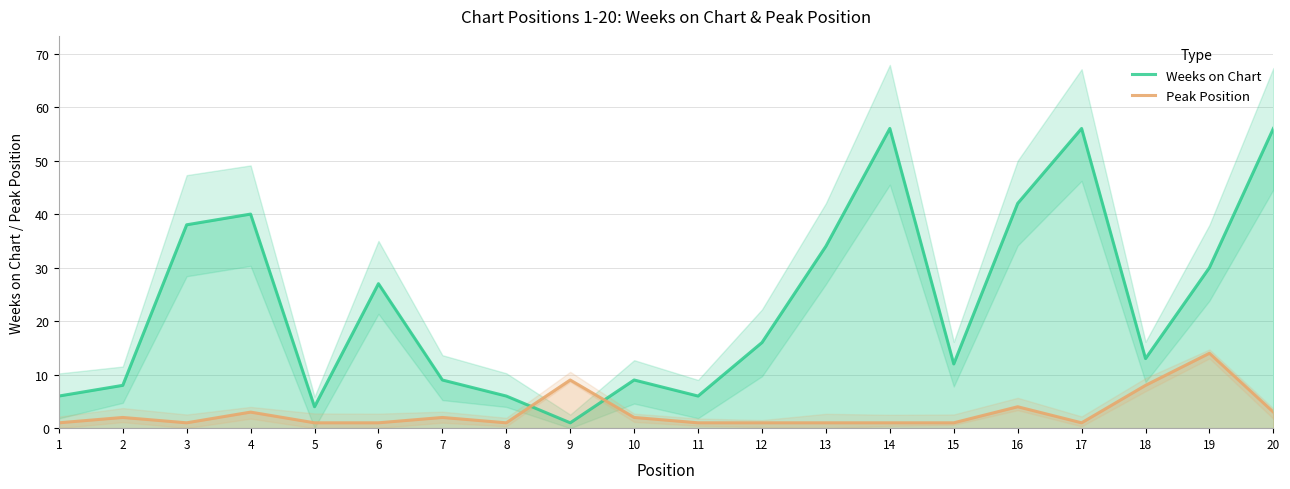

At which category is the sum across all series the highest?

20